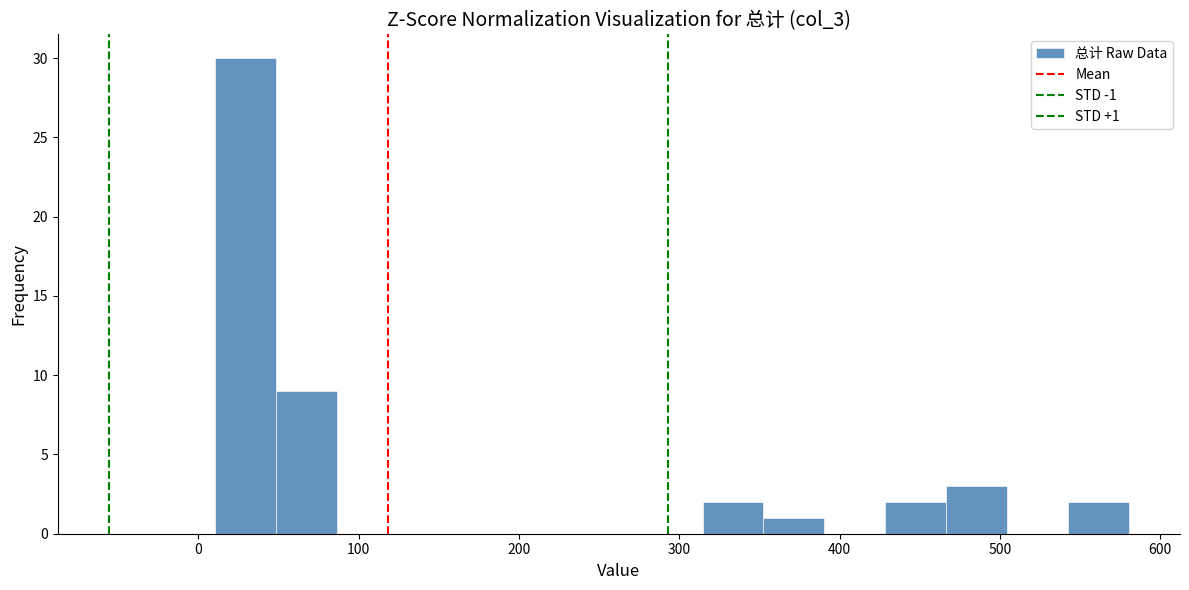

Around what value on the x-axis is the tallest bar? Give the approximate position of its centre, as read against the axis.

30